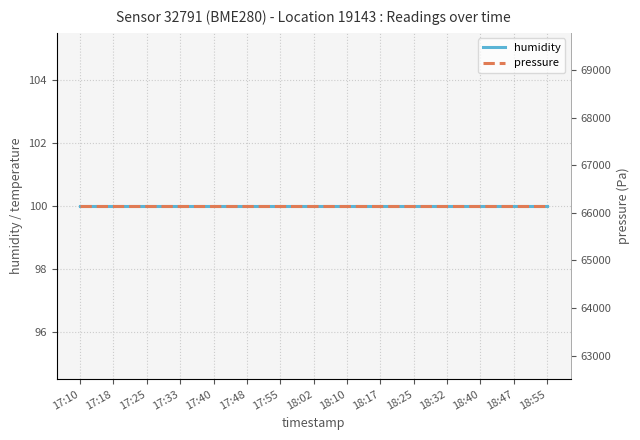

What is the value of the humidity point at the 12th from the left?

100.0